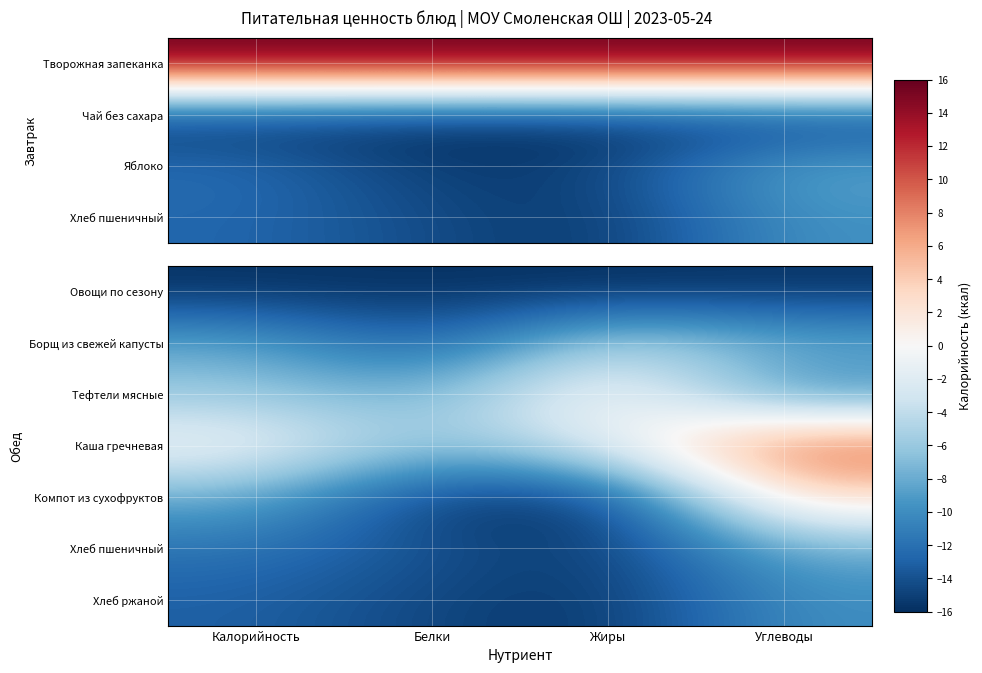

What is the total value across all series at Жиры?

-68.0